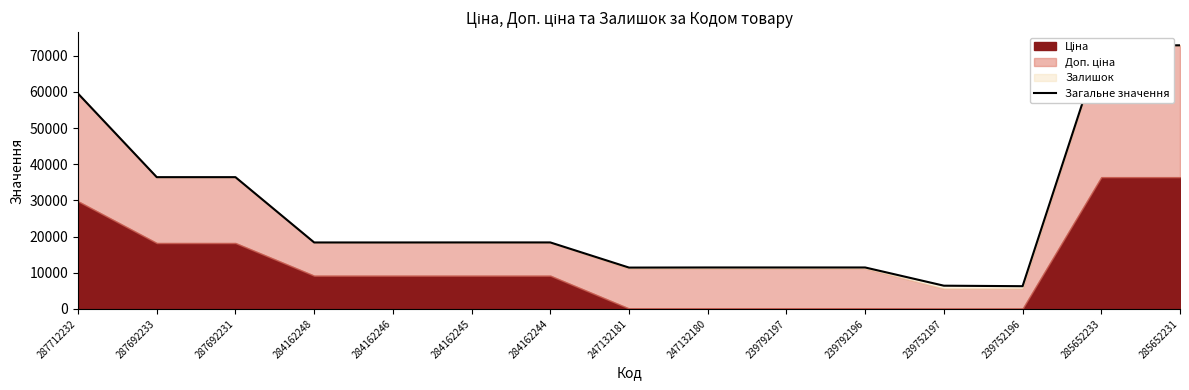

Rank the categories by value from lowest to highest.

239752196, 239752197, 247132181, 239792197, 247132180, 239792196, 284162248, 284162246, 284162244, 284162245, 287692233, 287692231, 287712232, 285652233, 285652231